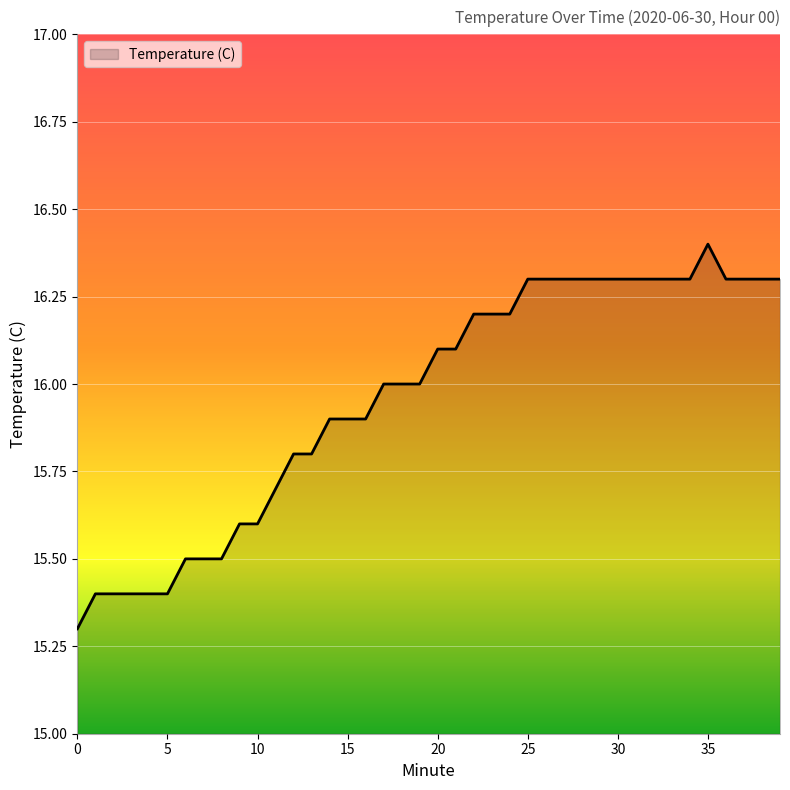

What is the difference between the maximum and second lowest values?

1.0